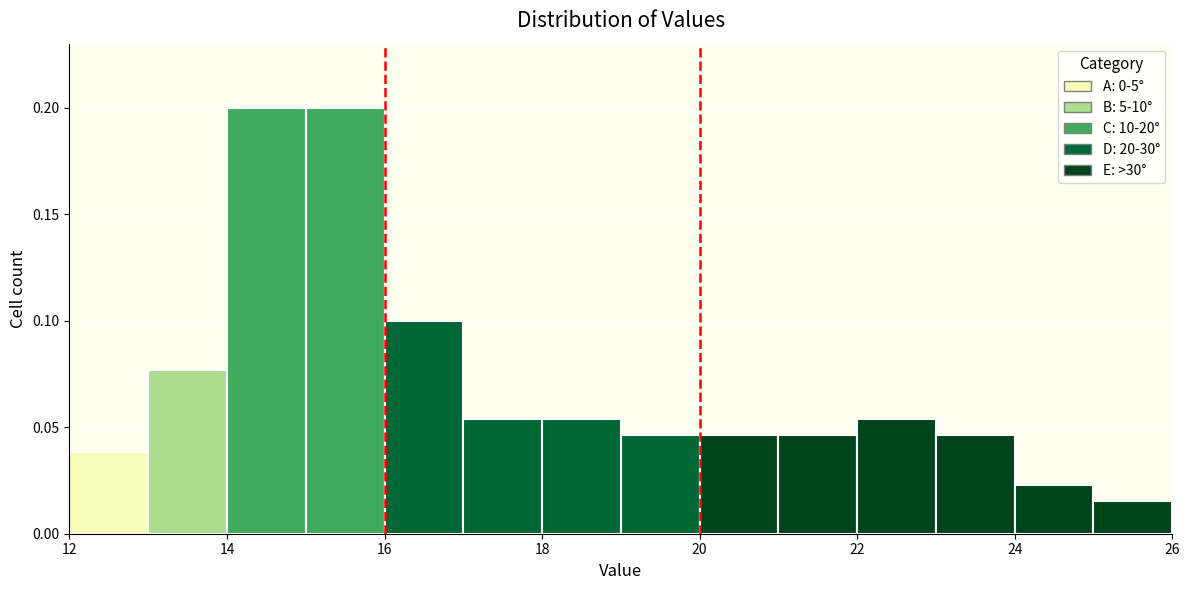

Reading left to right, list every bar in this chart as the range it spans on the x-axis followed by its height. The values are not printed on the chart, so give them approximately, as read against the axis.

12 to 13: 0.040
13 to 14: 0.075
14 to 15: 0.200
15 to 16: 0.200
16 to 17: 0.100
17 to 18: 0.055
18 to 19: 0.055
19 to 20: 0.045
20 to 21: 0.045
21 to 22: 0.045
22 to 23: 0.055
23 to 24: 0.045
24 to 25: 0.025
25 to 26: 0.015